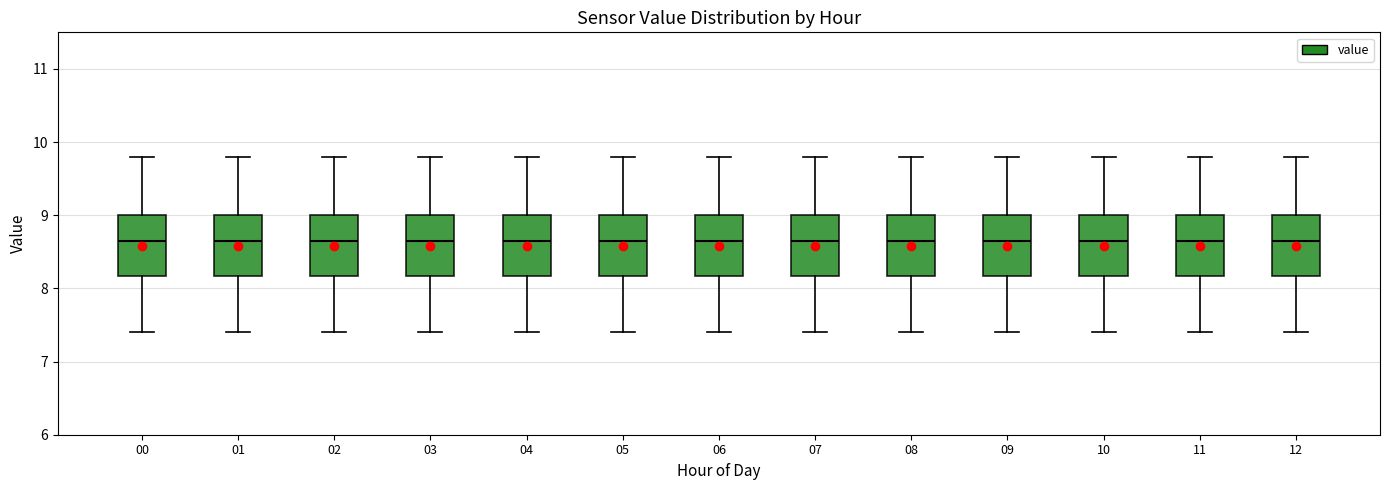

Reading left to right, transcribe this box plot: for each box, give where its median line is, the range the box spans, and where its two whiskers end, as read against the y-axis. The values are not printed on the chart, so give them approximately, as read against the axis.

00: median 8.7, box 8.2 to 9.0, whiskers 7.4 to 9.8
01: median 8.7, box 8.2 to 9.0, whiskers 7.4 to 9.8
02: median 8.7, box 8.2 to 9.0, whiskers 7.4 to 9.8
03: median 8.7, box 8.2 to 9.0, whiskers 7.4 to 9.8
04: median 8.7, box 8.2 to 9.0, whiskers 7.4 to 9.8
05: median 8.7, box 8.2 to 9.0, whiskers 7.4 to 9.8
06: median 8.7, box 8.2 to 9.0, whiskers 7.4 to 9.8
07: median 8.7, box 8.2 to 9.0, whiskers 7.4 to 9.8
08: median 8.7, box 8.2 to 9.0, whiskers 7.4 to 9.8
09: median 8.7, box 8.2 to 9.0, whiskers 7.4 to 9.8
10: median 8.7, box 8.2 to 9.0, whiskers 7.4 to 9.8
11: median 8.7, box 8.2 to 9.0, whiskers 7.4 to 9.8
12: median 8.7, box 8.2 to 9.0, whiskers 7.4 to 9.8